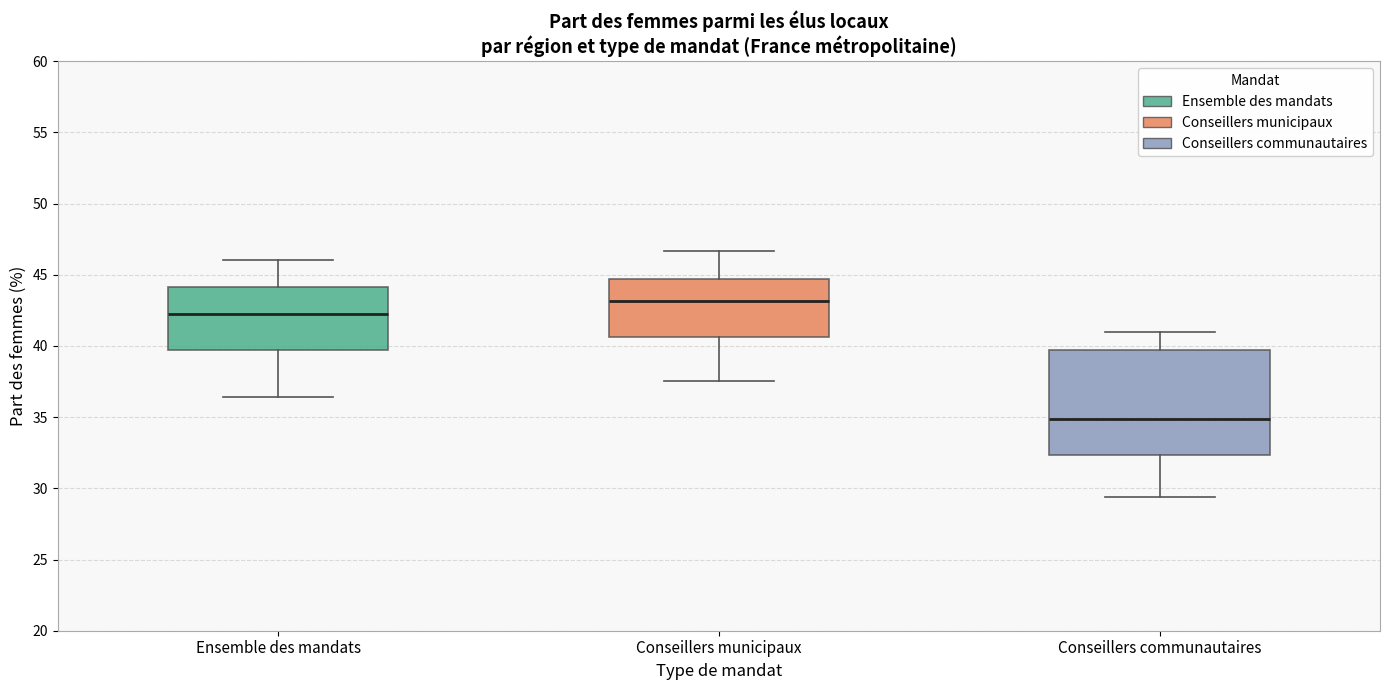

Reading left to right, transcribe this box plot: for each box, give where its median line is, the range the box spans, and where its two whiskers end, as read against the y-axis. The values are not printed on the chart, so give them approximately, as read against the axis.

Ensemble des mandats: median 42.5, box 39.5 to 44.0, whiskers 36.5 to 46.0
Conseillers municipaux: median 43.0, box 40.5 to 44.5, whiskers 37.5 to 46.5
Conseillers communautaires: median 35.0, box 32.5 to 39.5, whiskers 29.5 to 41.0